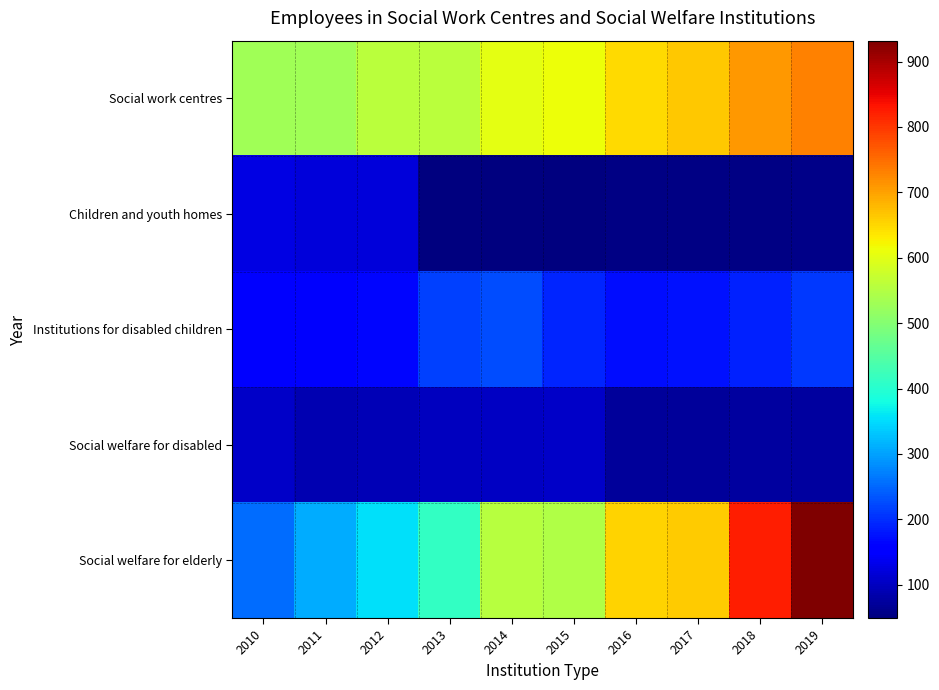

What is the smallest value displayed?

49